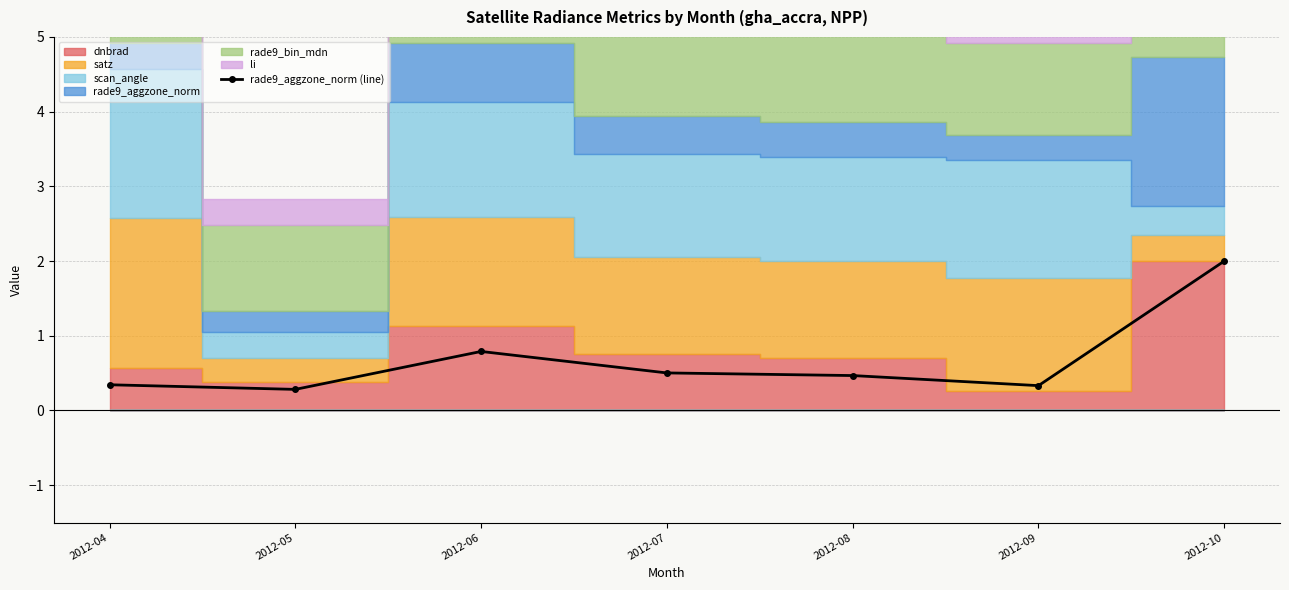

Reading left to right, extract all data points from this chart.

0.3	0.3	0.8	0.5	0.5	0.3	2.0